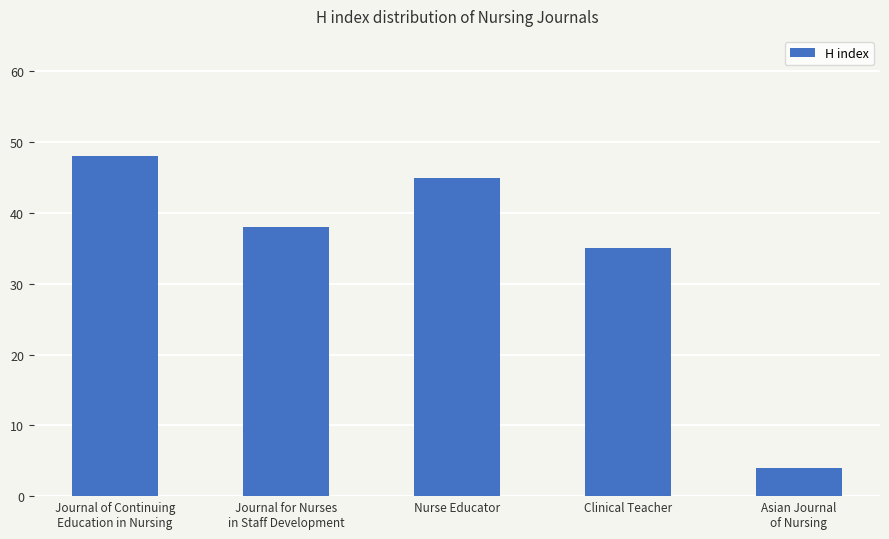

What is the sum of all values?

170